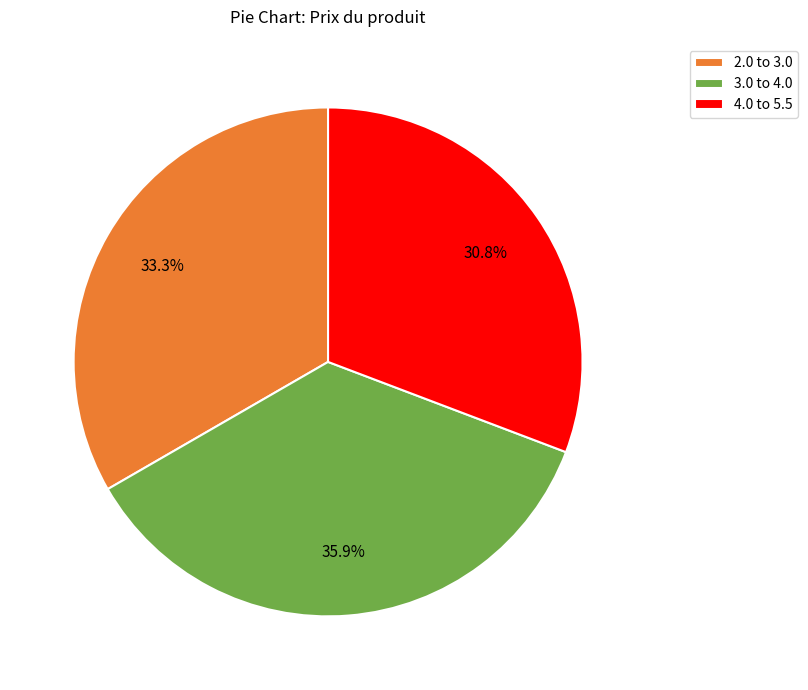

Does 2.0 to 3.0 account for over 50% of the chart?

No